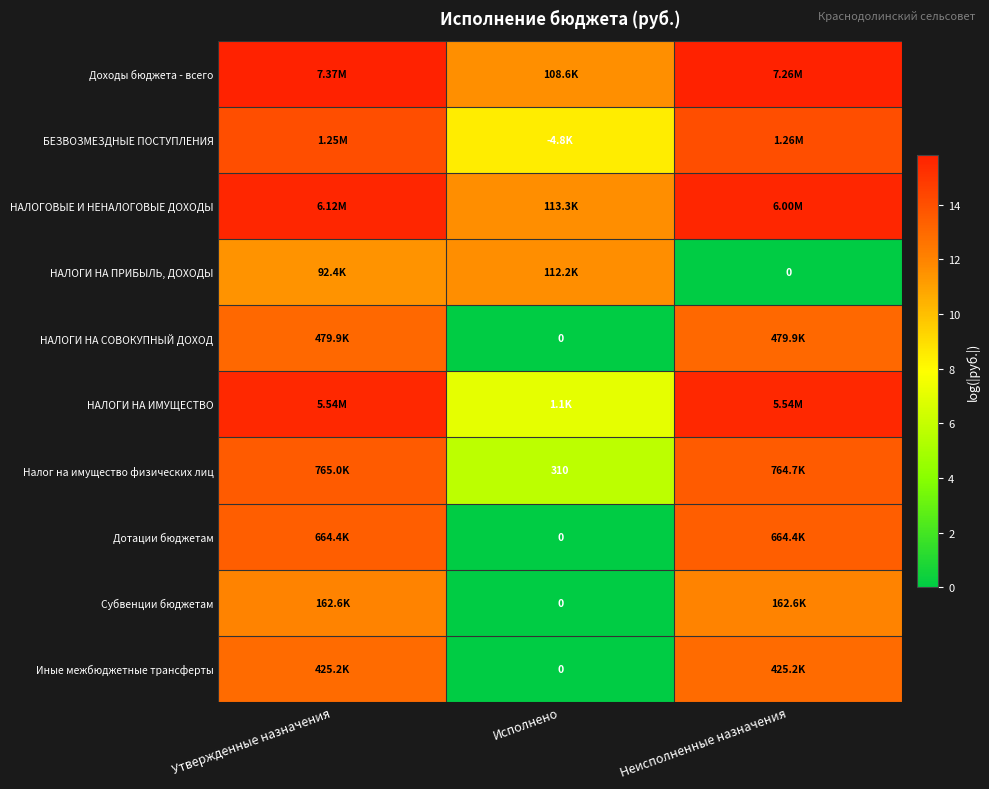

Is it true that НАЛОГИ НА СОВОКУПНЫЙ ДОХОД equals -8.1 at Исполнено?

False